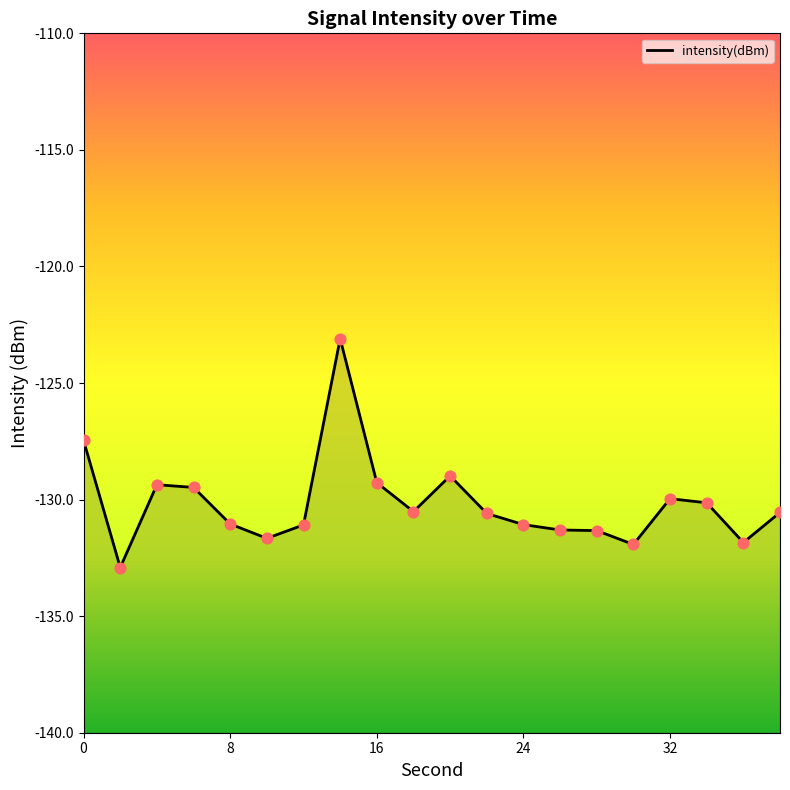

Which has a higher value, 28 or 8?

8